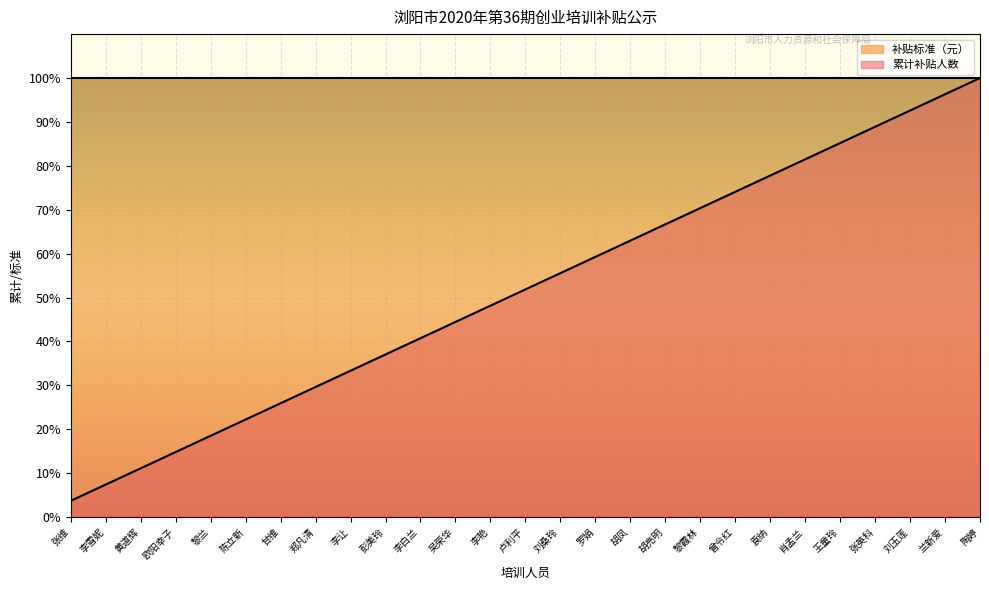

What position from the right is 甘维?

21